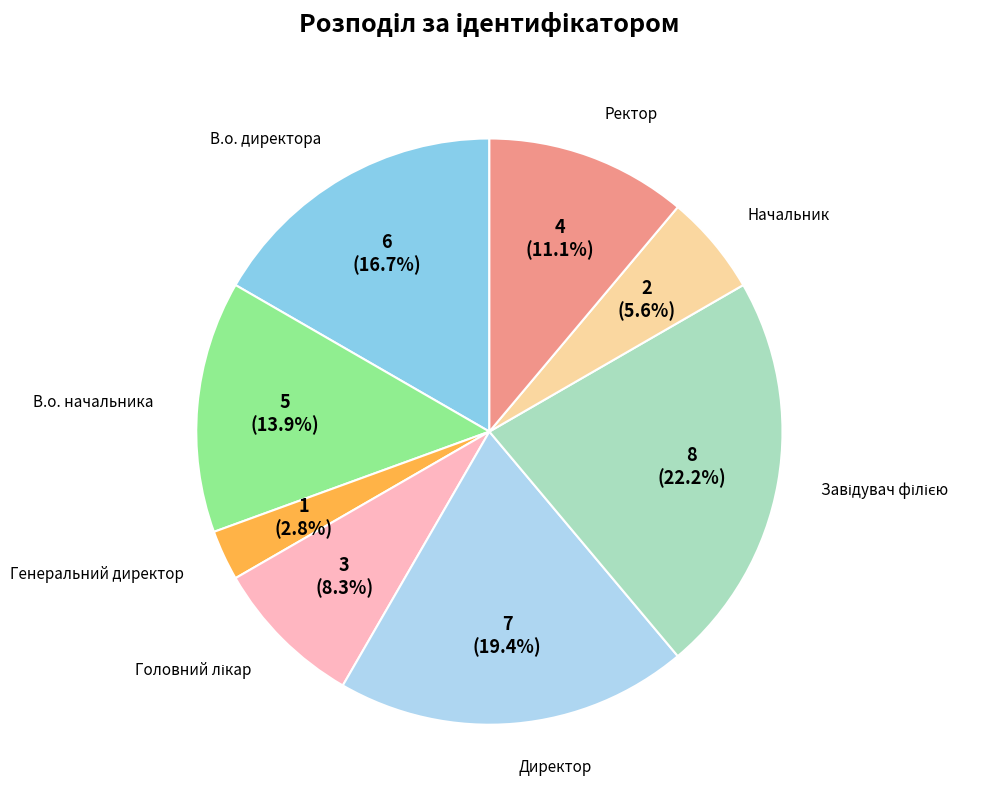

Does any single category account for the majority?

No